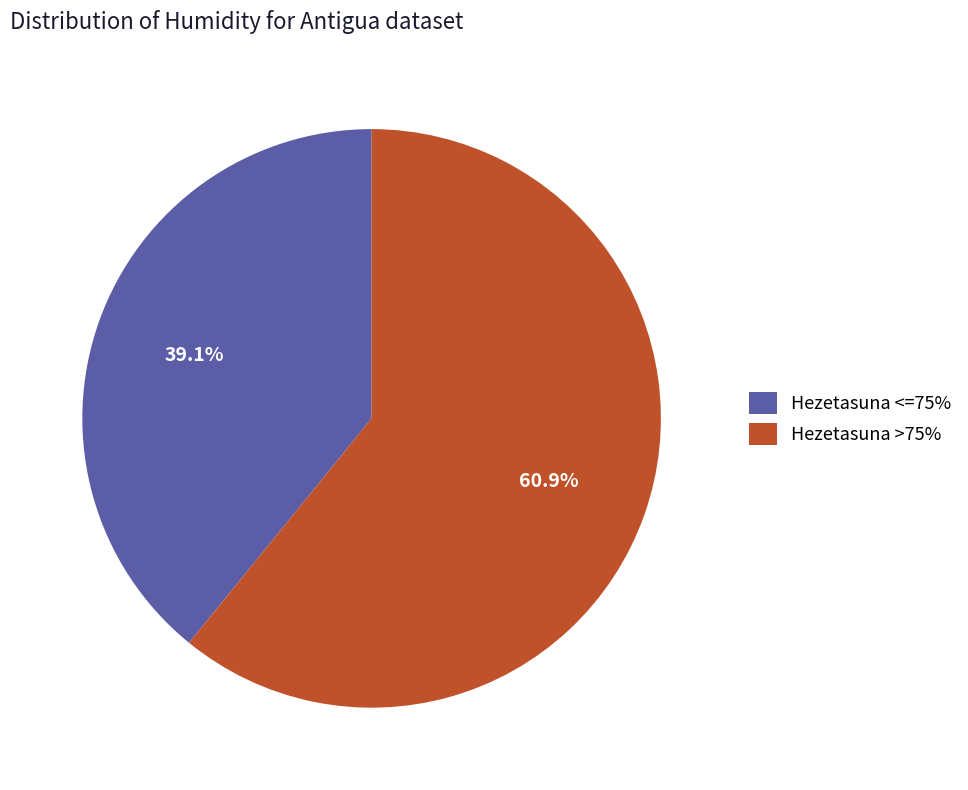

What percentage do Hezetasuna <=75% and Hezetasuna >75% together represent?

100.0%